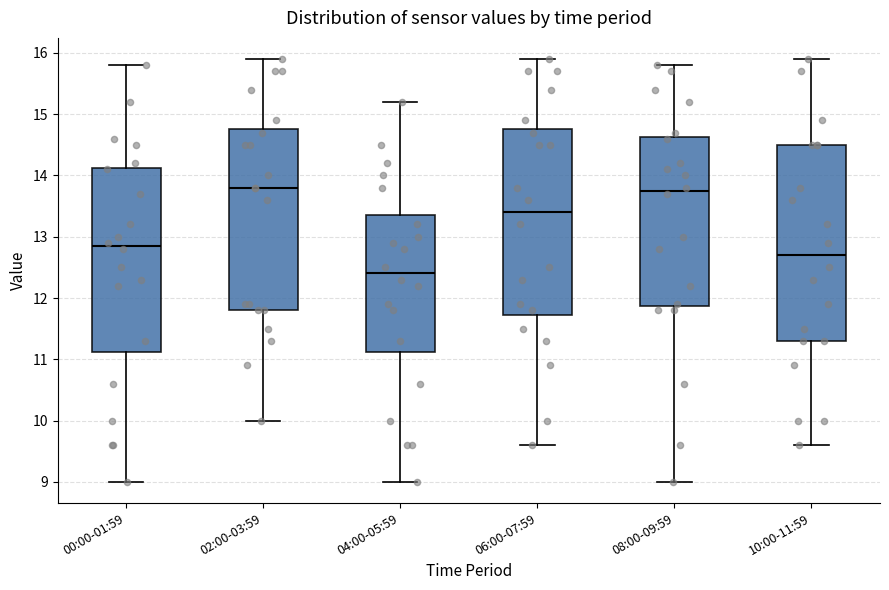

Where is the upper edge of the box for 06:00-07:59 on the y-axis? The values are not printed on the chart, so give them approximately, as read against the axis.

14.8